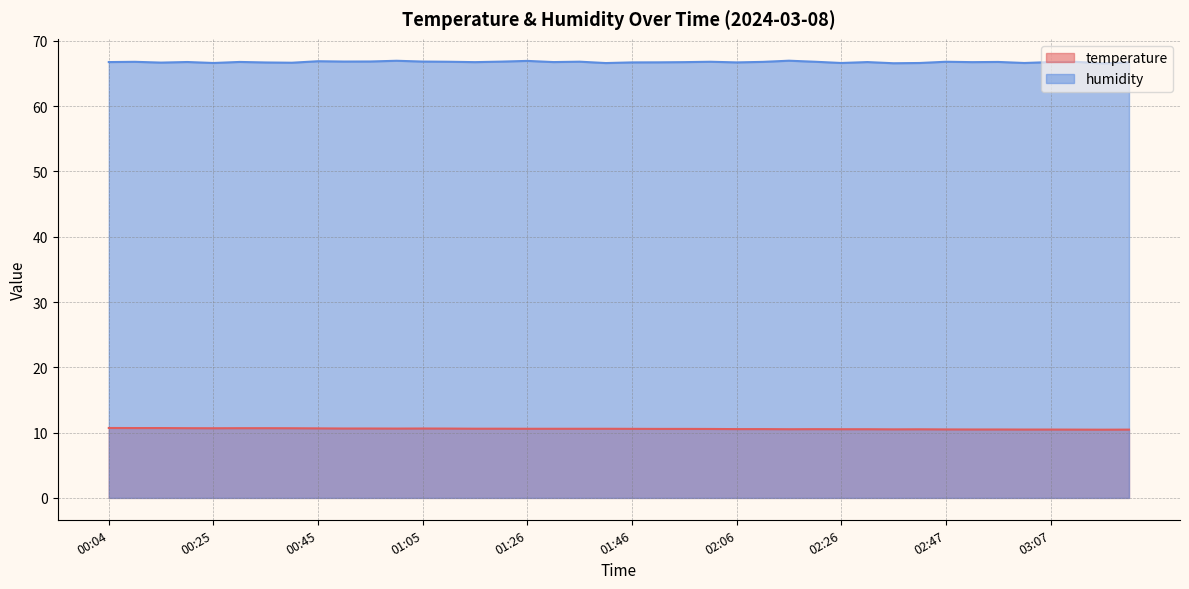

True or false: temperature has more than 2 points higher than both neighbors.

True